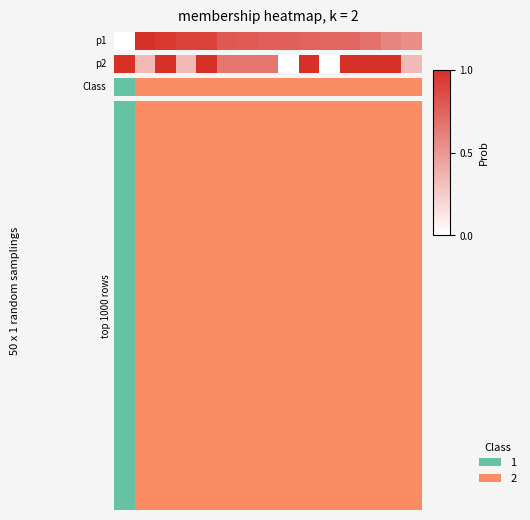

Reading left to right, what are all the values shown in this chart?

1.0	0.3	1.0	0.3	1.0	0.7	0.7	0.7	0.0	1.0	0.0	1.0	1.0	1.0	0.3